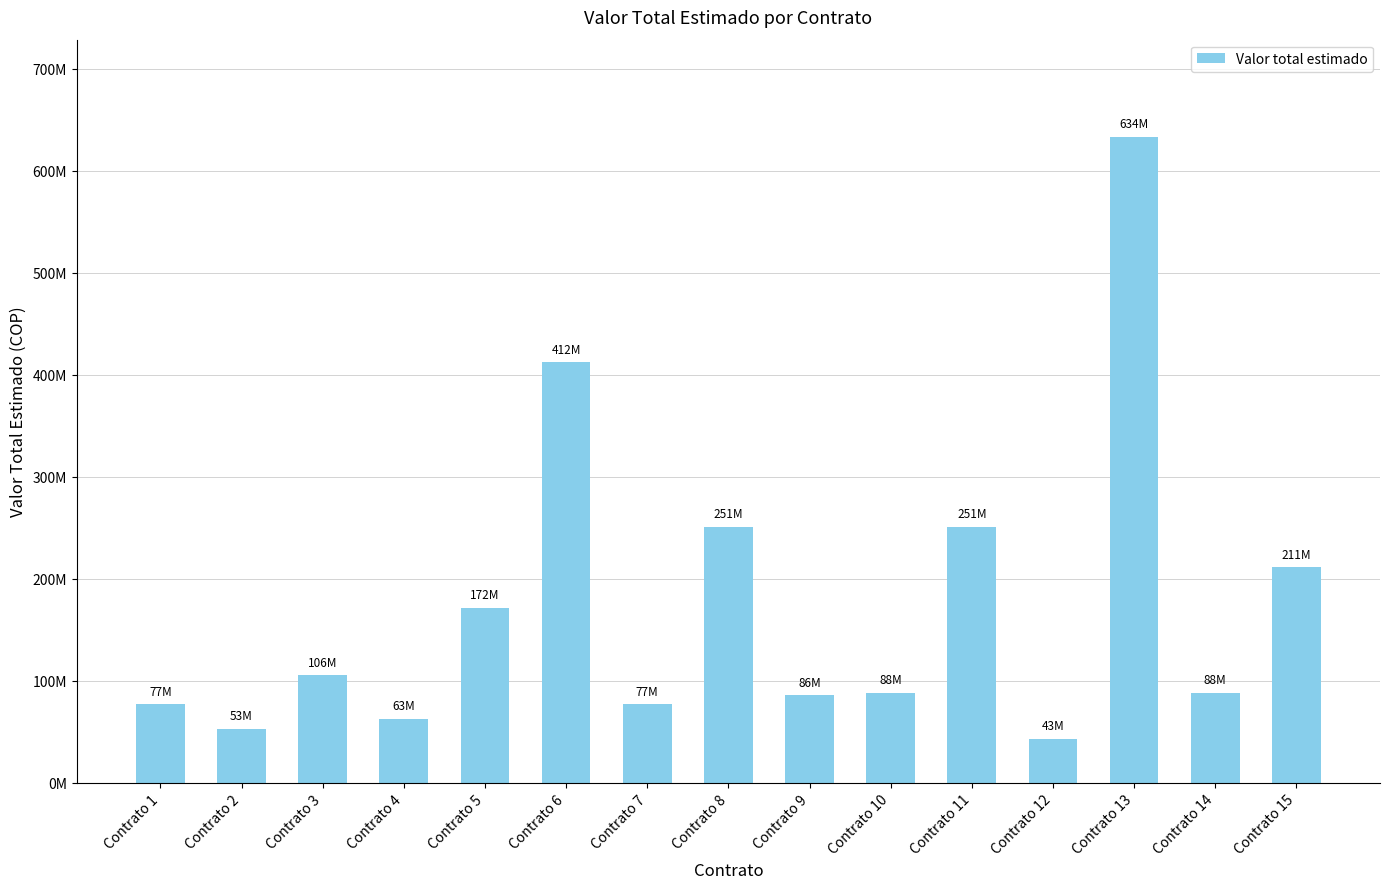

What is the difference between the values at Contrato 2 and Contrato 6?

359700000